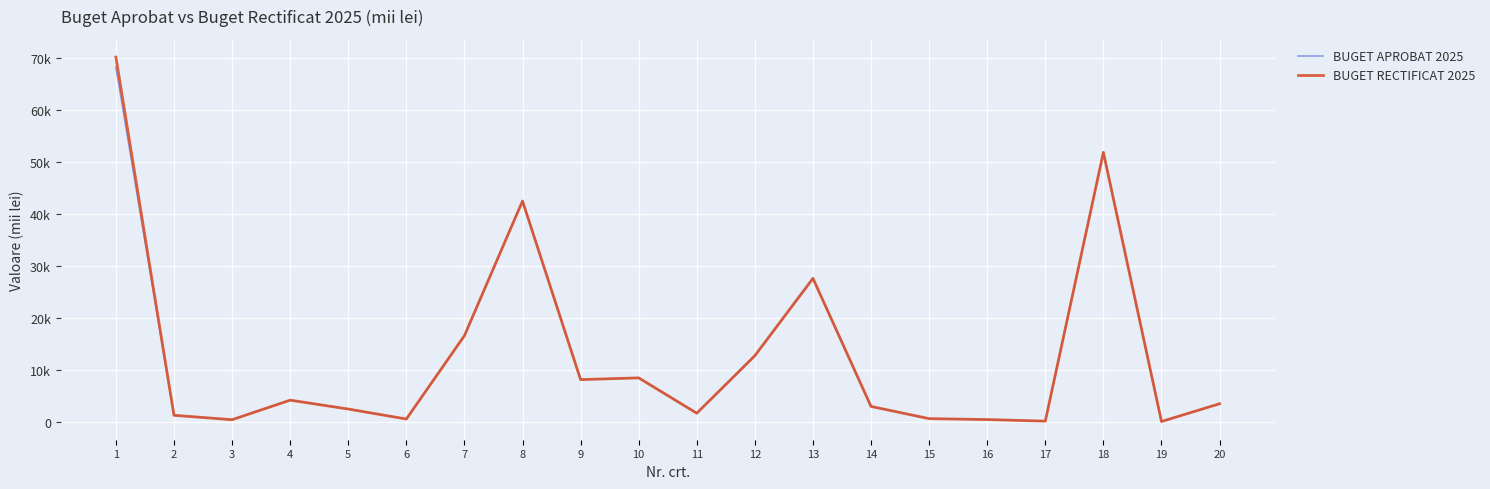

Is this an area chart (filled region under the line)?

No